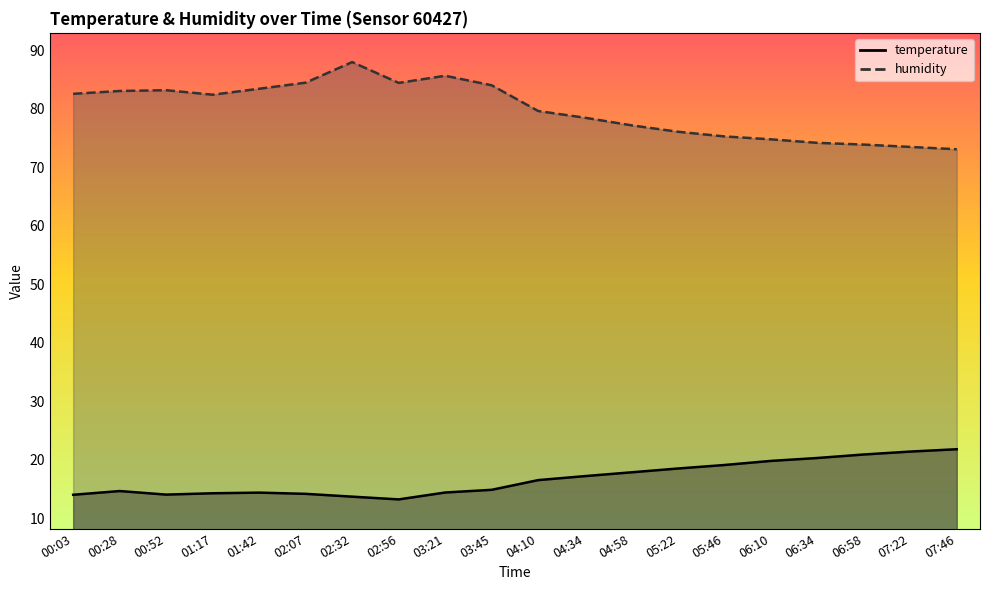

What is the smallest value displayed?

13.2